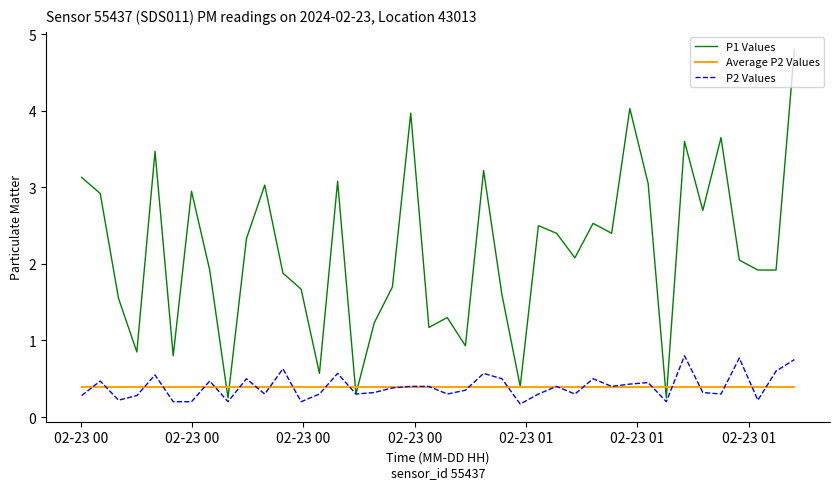

What is the maximum value shown in the chart?

4.8